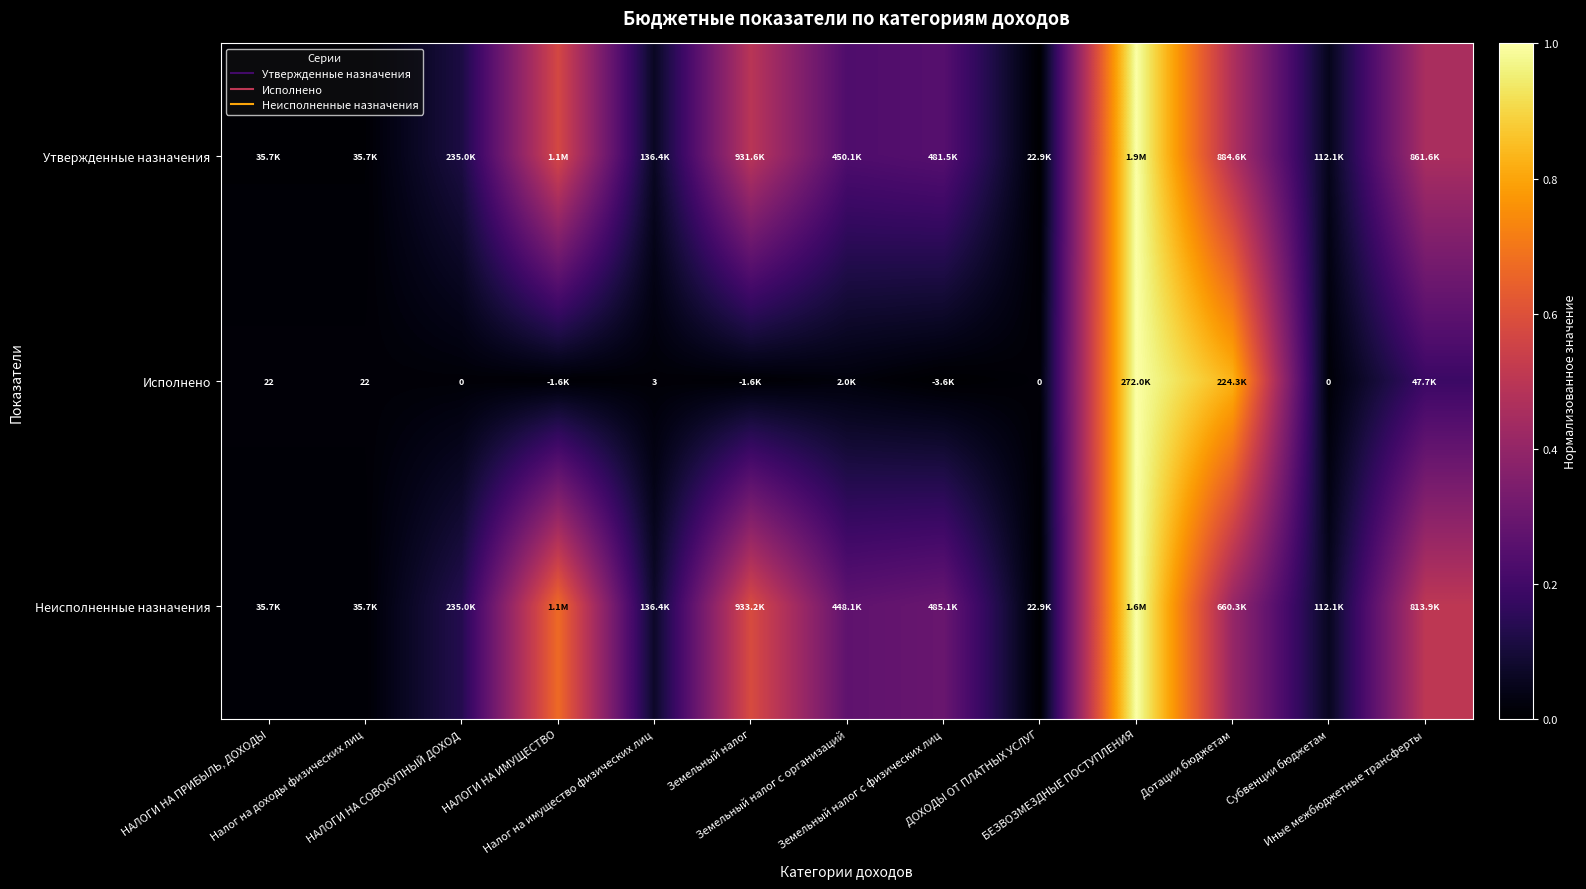

What is the difference between the Утвержденные назначения values at НАЛОГИ НА ИМУЩЕСТВО and ДОХОДЫ ОТ ПЛАТНЫХ УСЛУГ?

0.6